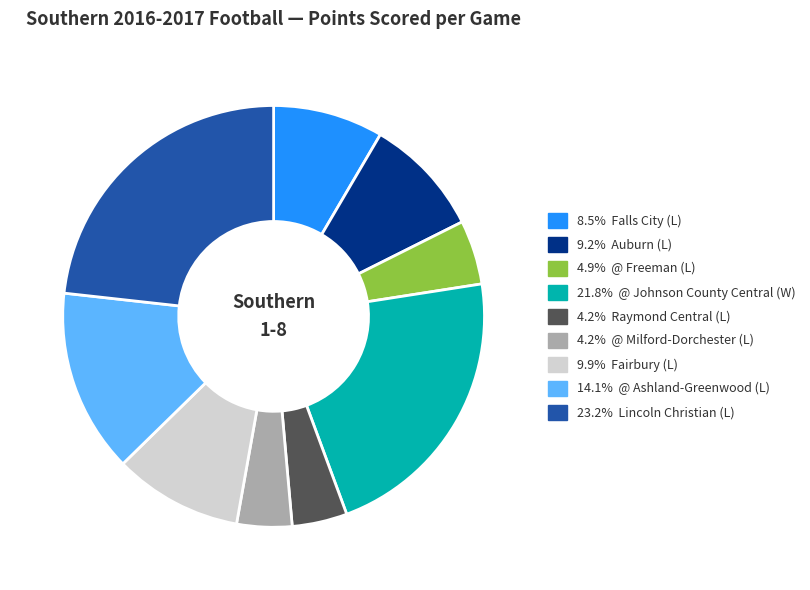

Is the sum of 4.2% @ Milford-Dorchester (L) and 23.2% Lincoln Christian (L) greater than half?

No